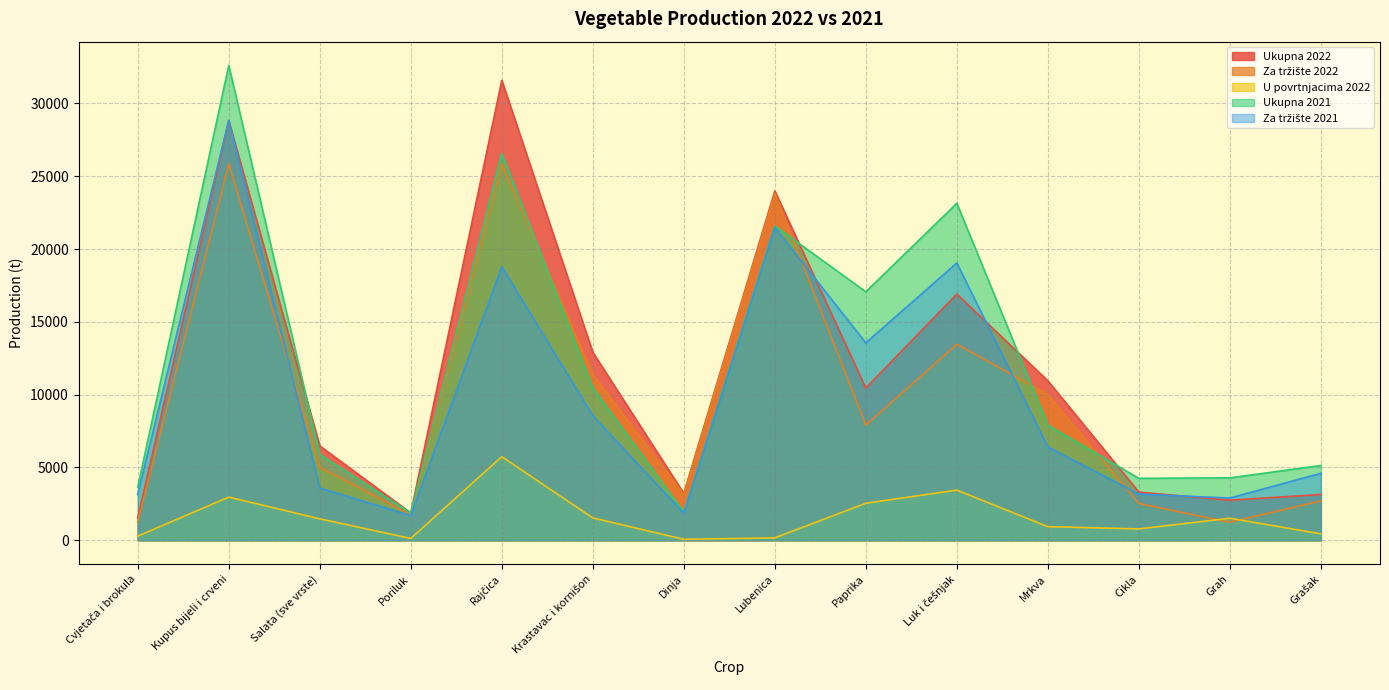

How many values in the Za tržište 2021 series are below 6403?

7